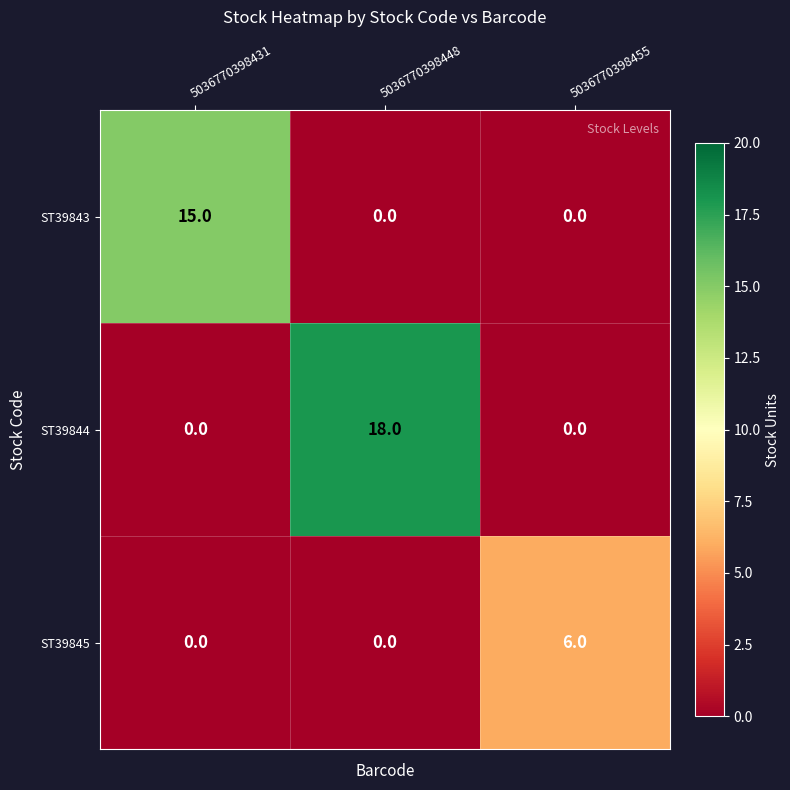

What is the greatest value displayed?

18